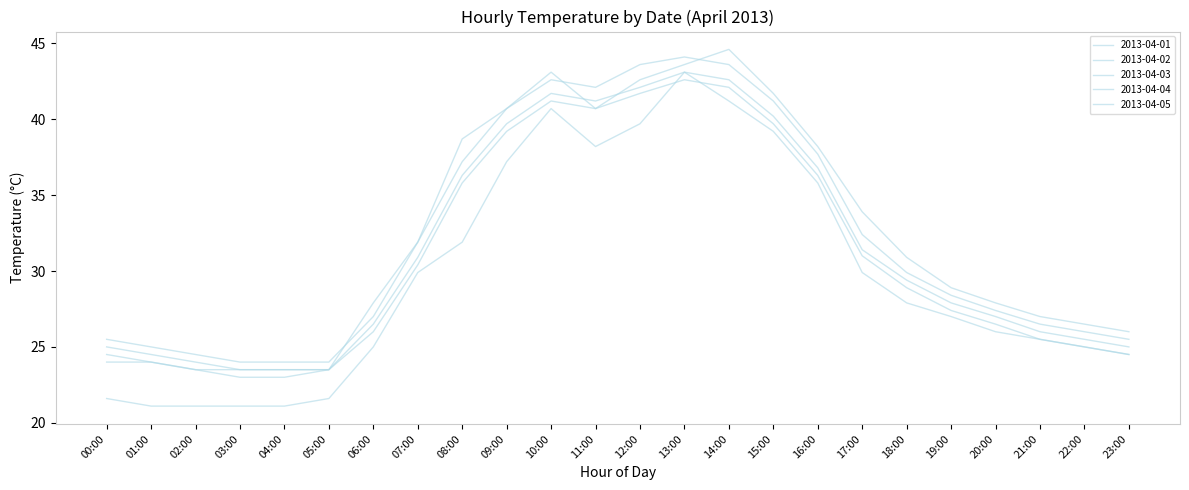

How many lines are shown in the chart?

5